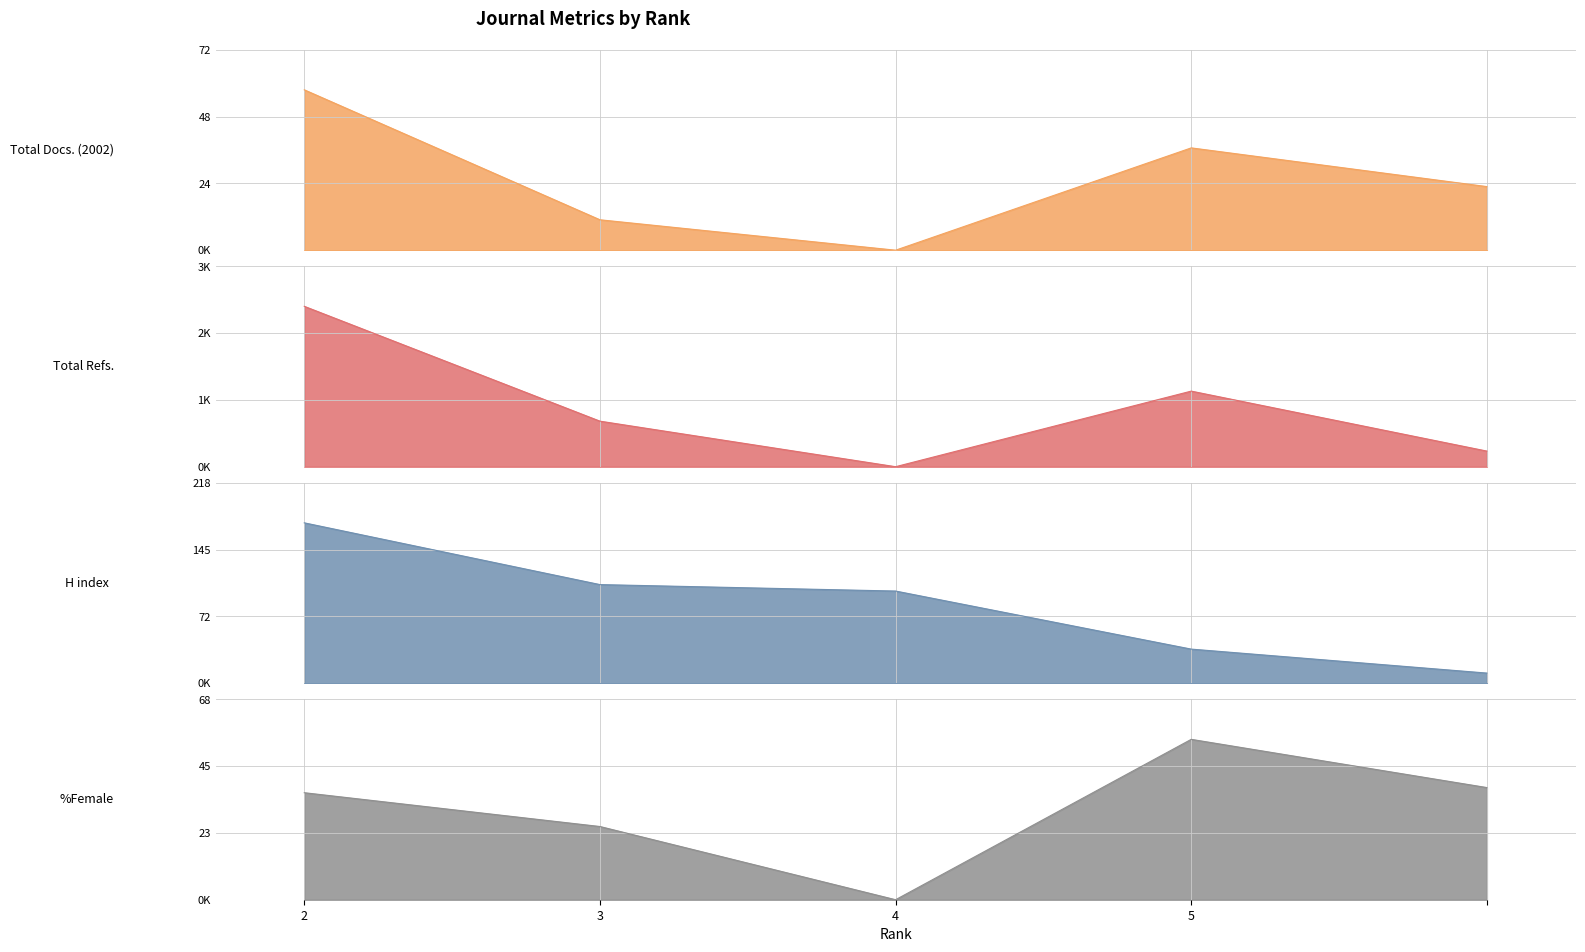

Reading left to right, extract all data points from this chart.

Total Docs. (2002): 58.0	11.0	0.0	37.0	23.0
Total Refs.: 2877.0	817.0	0.0	1356.0	280.0
H index: 174.0	107.0	100.0	37.0	11.0
%Female: 36.2	24.8	0.0	54.2	37.9